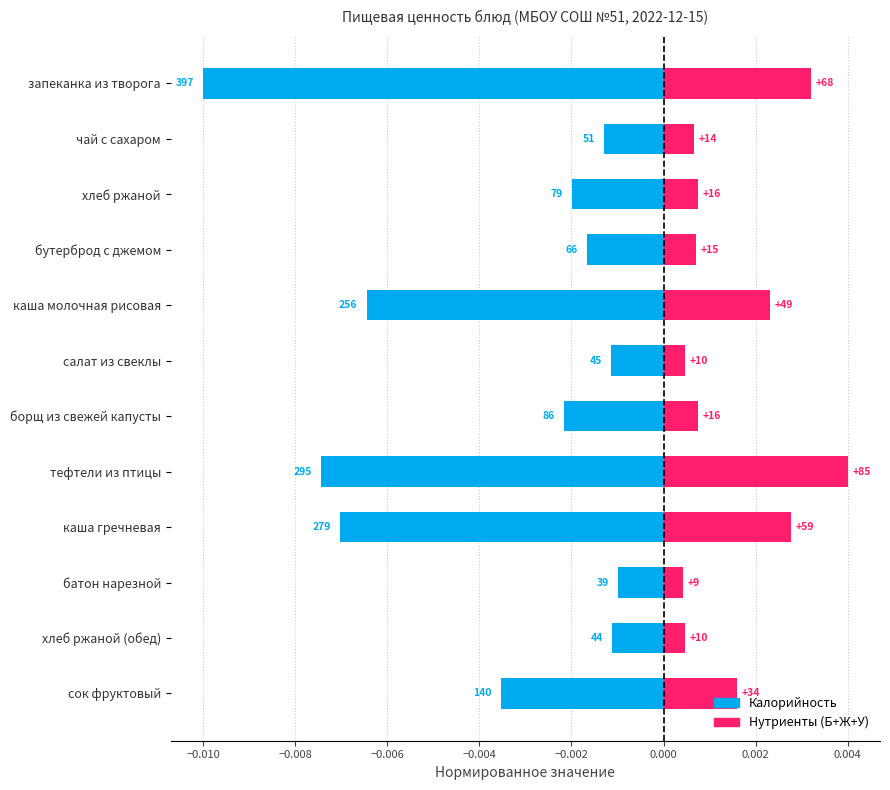

How many bars are there in total?

24